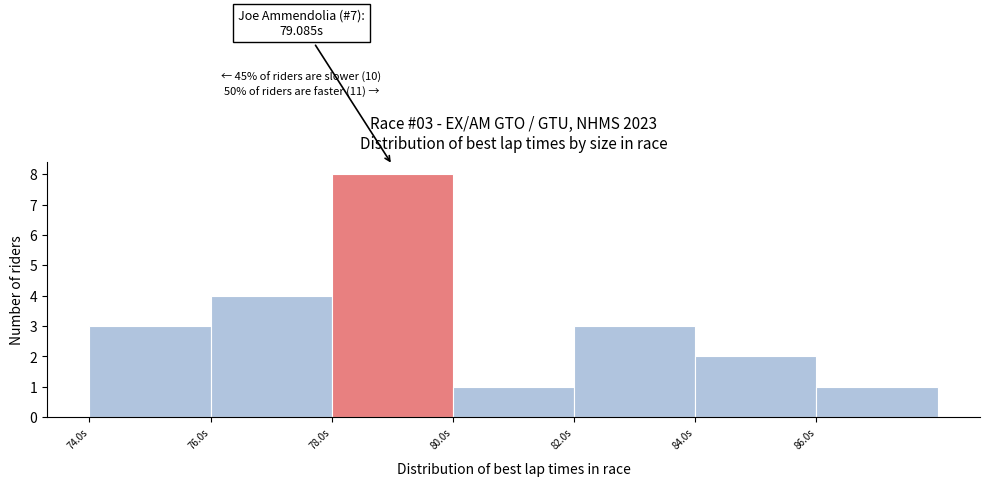

Which range on the x-axis has the tallest bar?

78 to 80